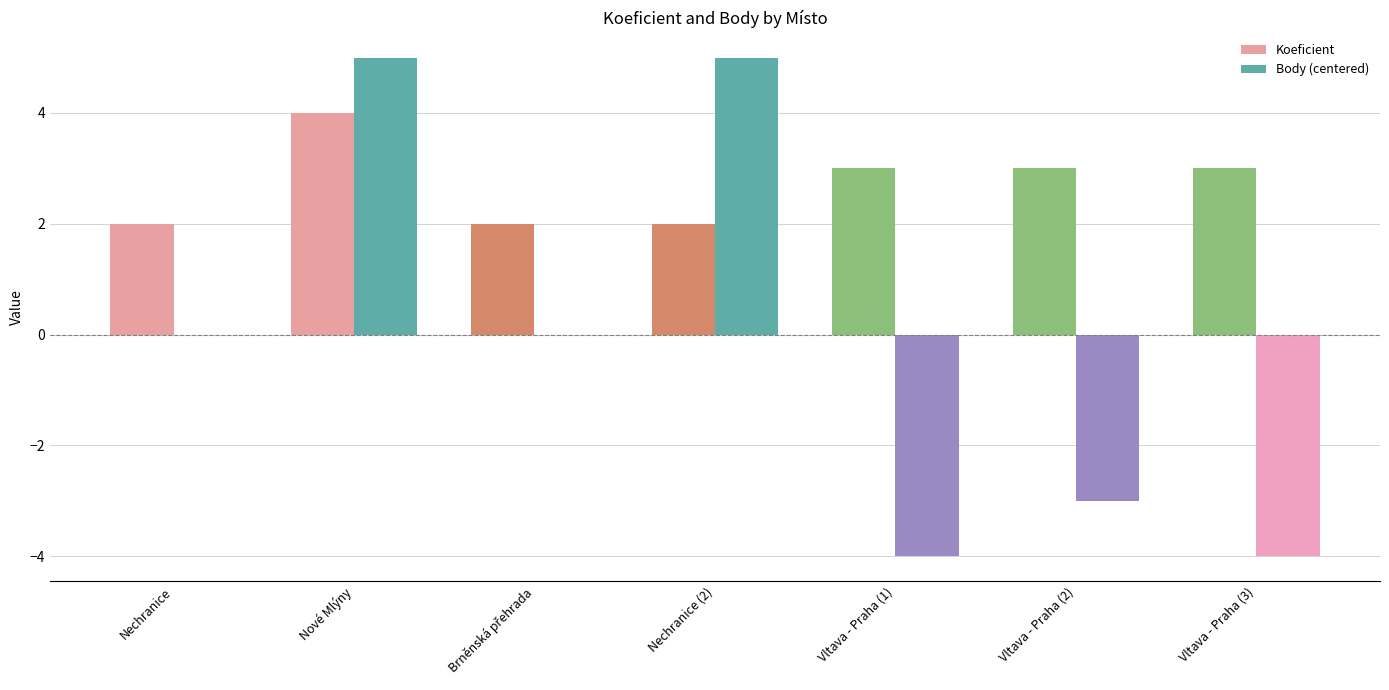

Which series has the largest total across all categories?

Koeficient